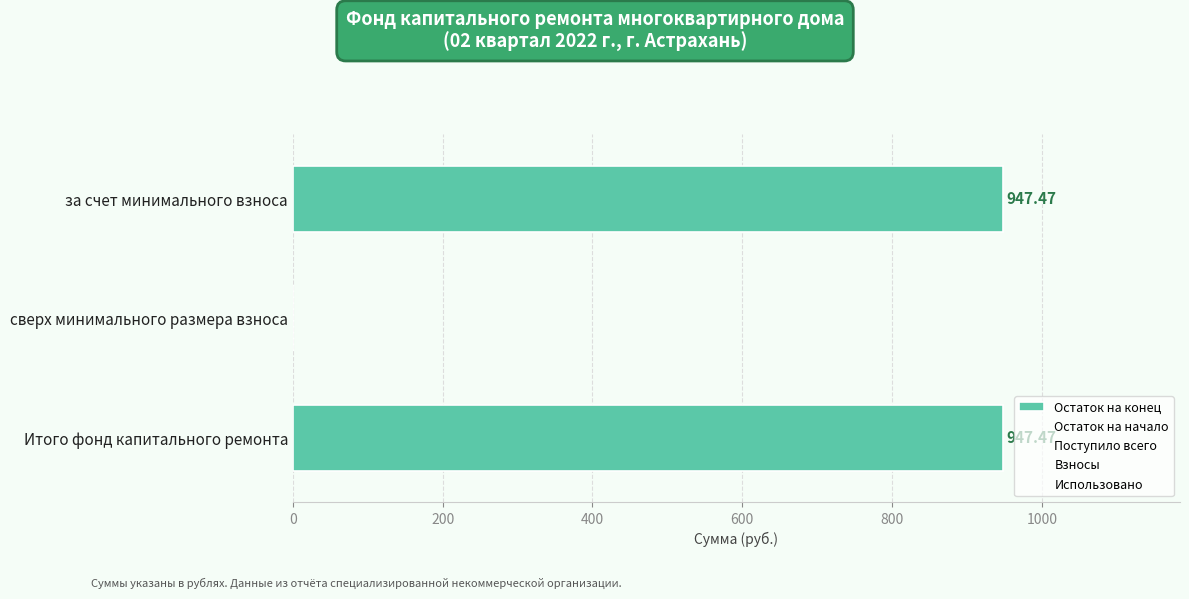

How many values are above zero?

2